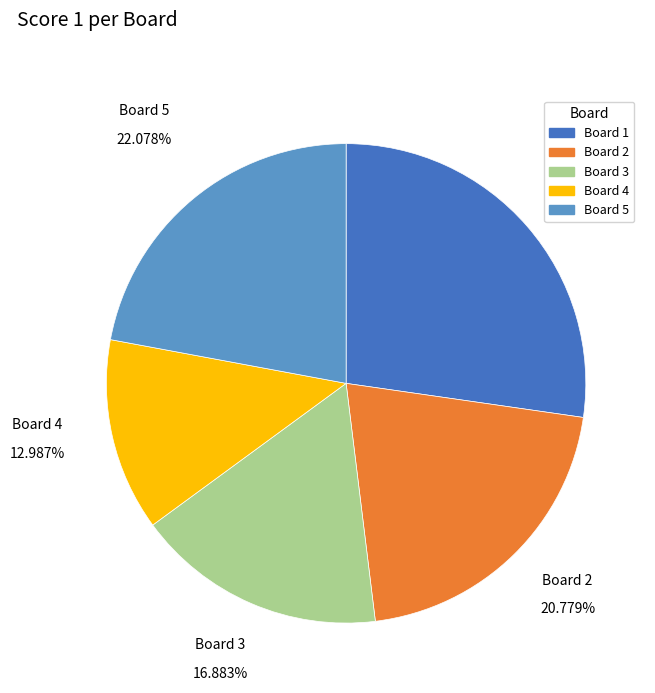

Which slice is the largest?

Board 1